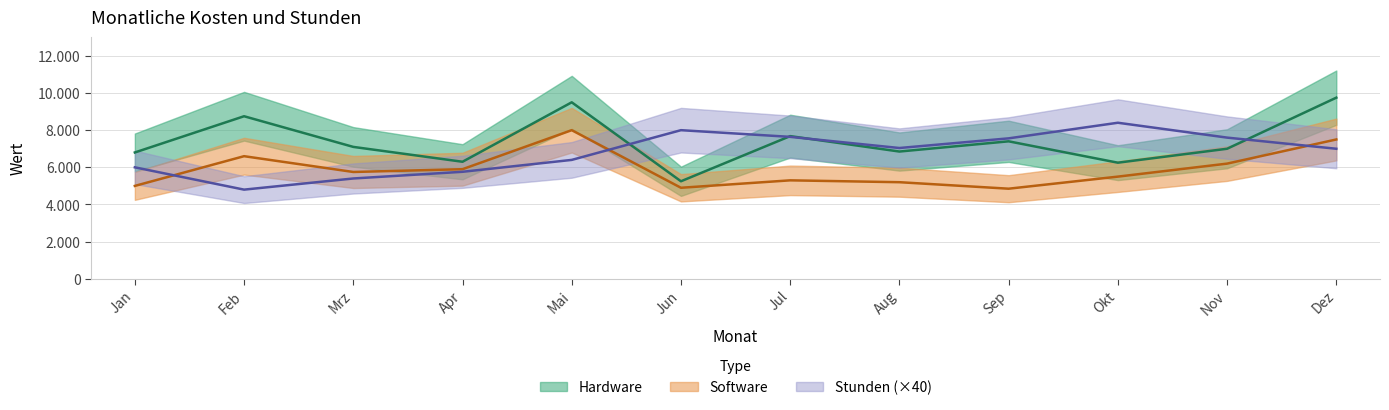

Reading right to left, what are all the values shown in this chart?

Hardware: Dez=9750	Nov=7000	Okt=6250	Sep=7400	Aug=6850	Jul=7680	Jun=5250	Mai=9500	Apr=6300	Mrz=7100	Feb=8750	Jan=6800
Software: Dez=7500	Nov=6200	Okt=5500	Sep=4850	Aug=5200	Jul=5300	Jun=4900	Mai=8000	Apr=5900	Mrz=5750	Feb=6600	Jan=5000
Stunden: Dez=7000	Nov=7600	Okt=8400	Sep=7560	Aug=7040	Jul=7640	Jun=8000	Mai=6400	Apr=5760	Mrz=5400	Feb=4800	Jan=6000